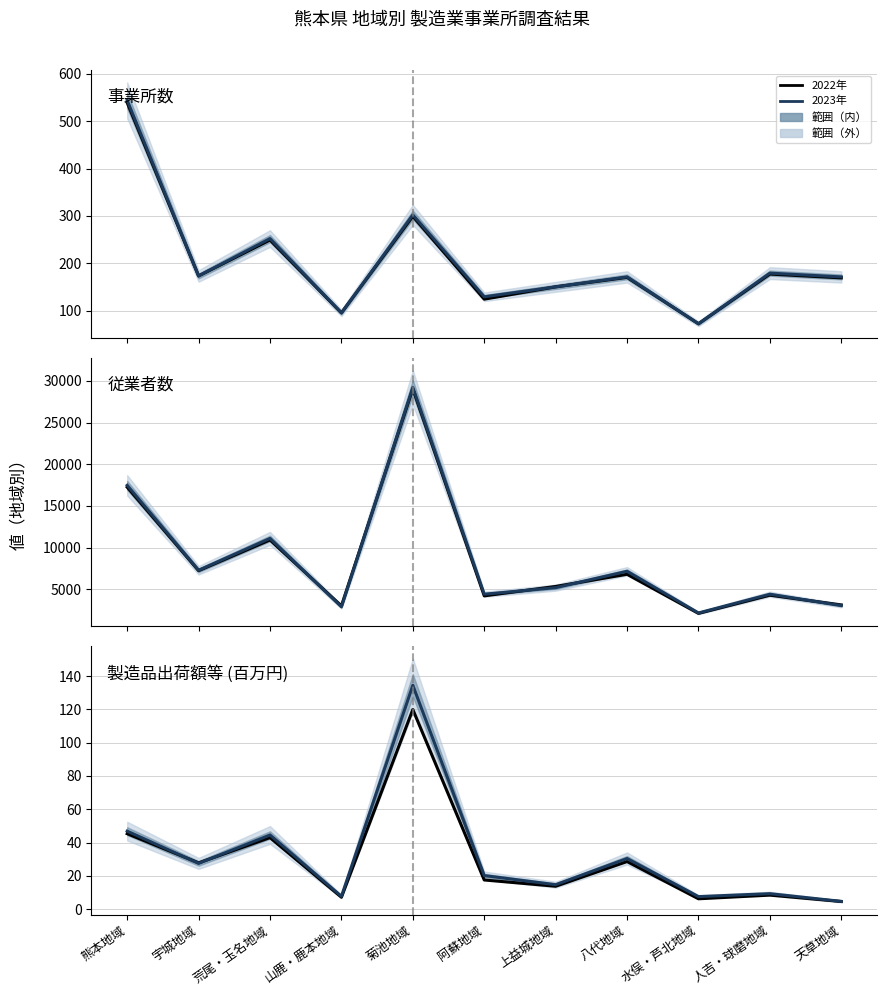

At which category is the sum across all series the highest?

菊池地域